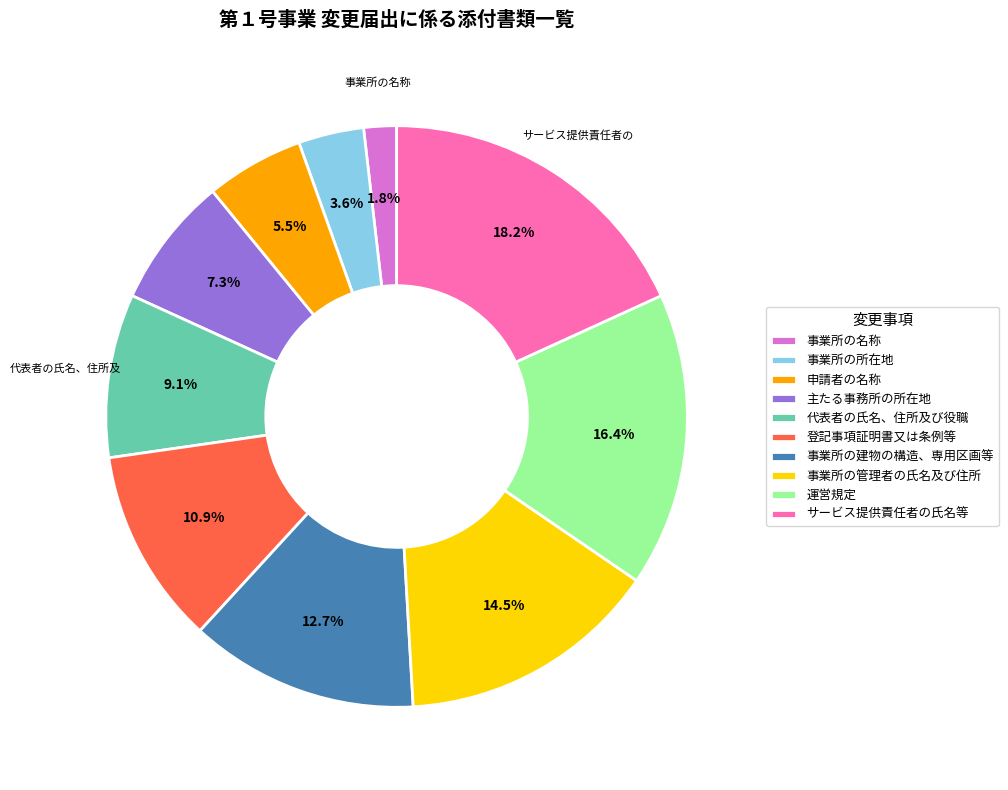

Which category has the smallest portion of the pie?

事業所の名称